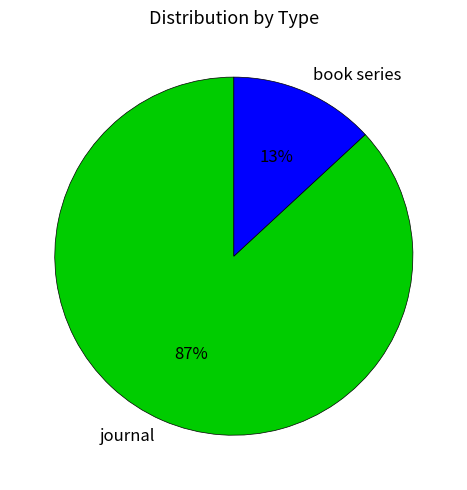

Is it true that journal is 87% of the pie?

True